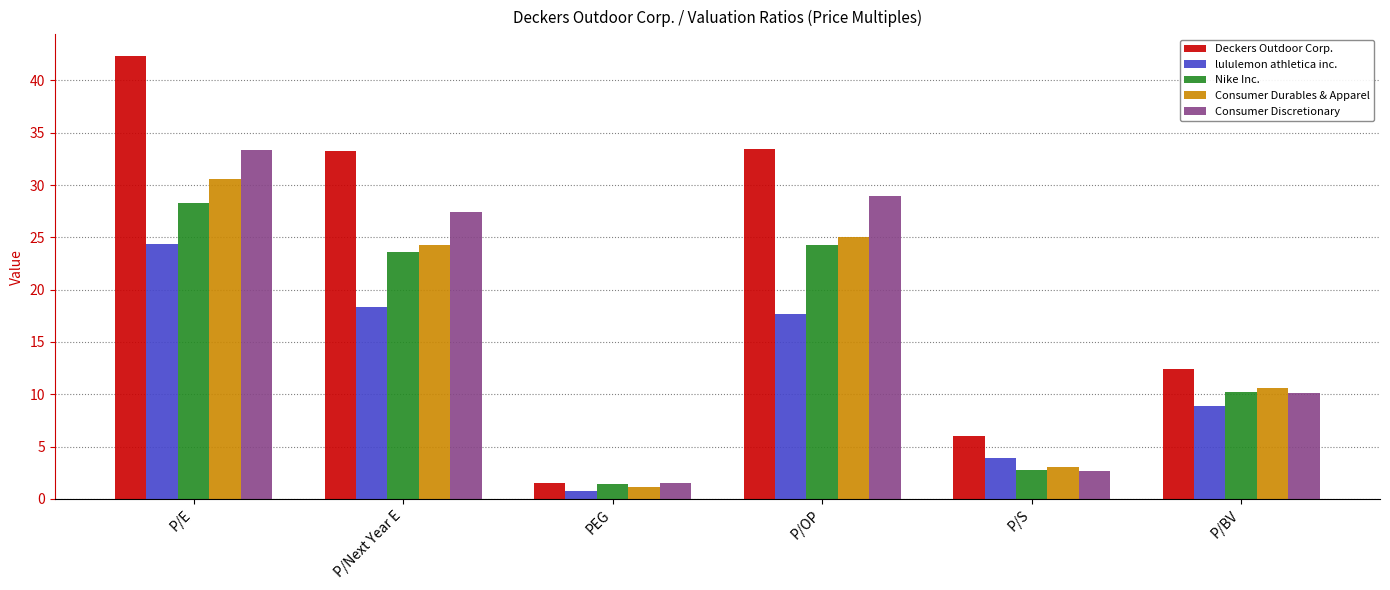

Which series has the largest range (max minus min)?

Deckers Outdoor Corp.